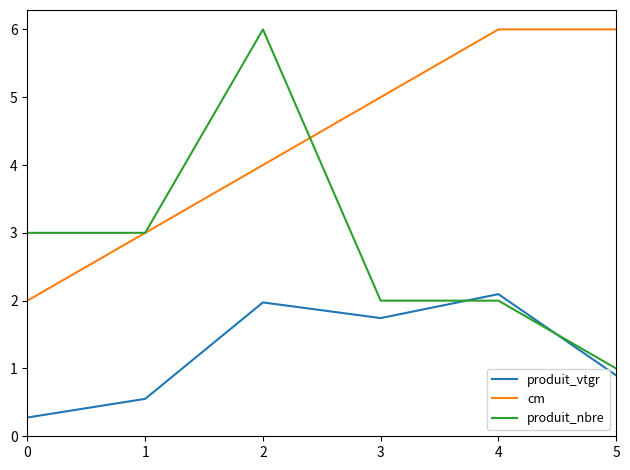

List the series in order of their overall mean, highest first.

cm, produit_nbre, produit_vtgr